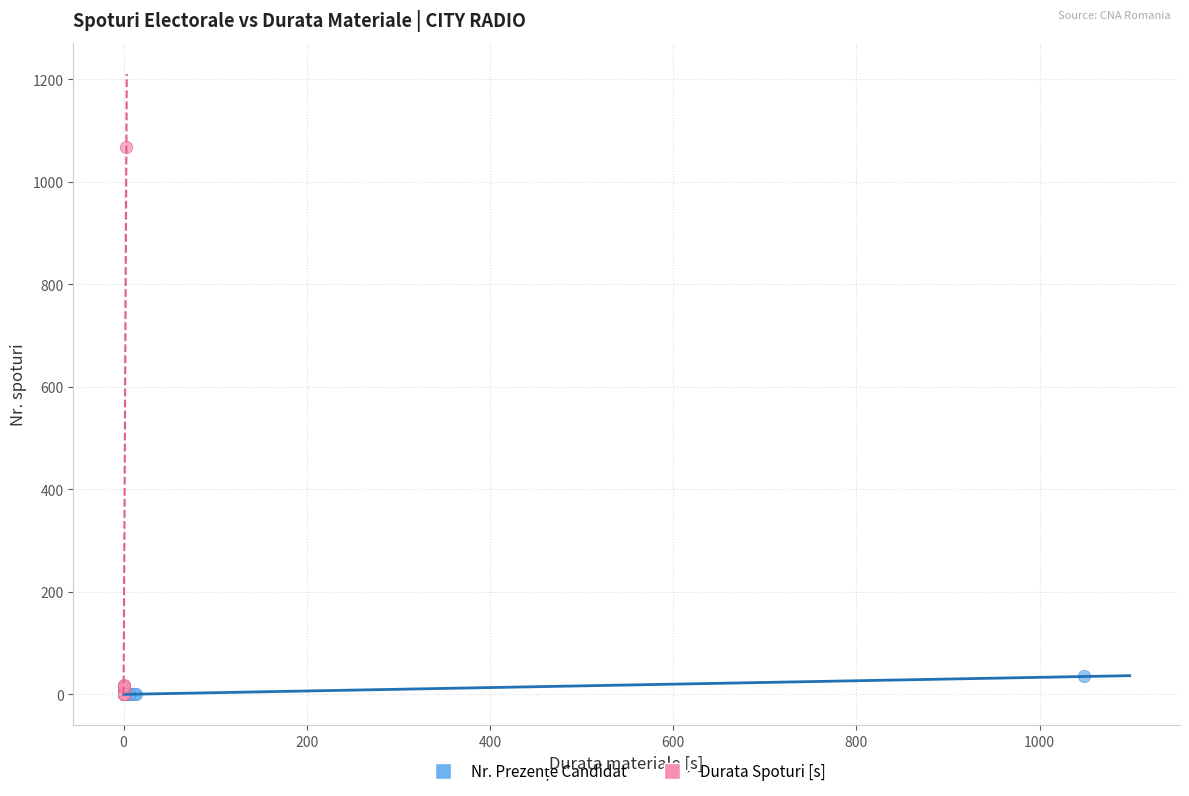

Which series has the largest Y range (max minus min)?

Durata Spoturi [s]